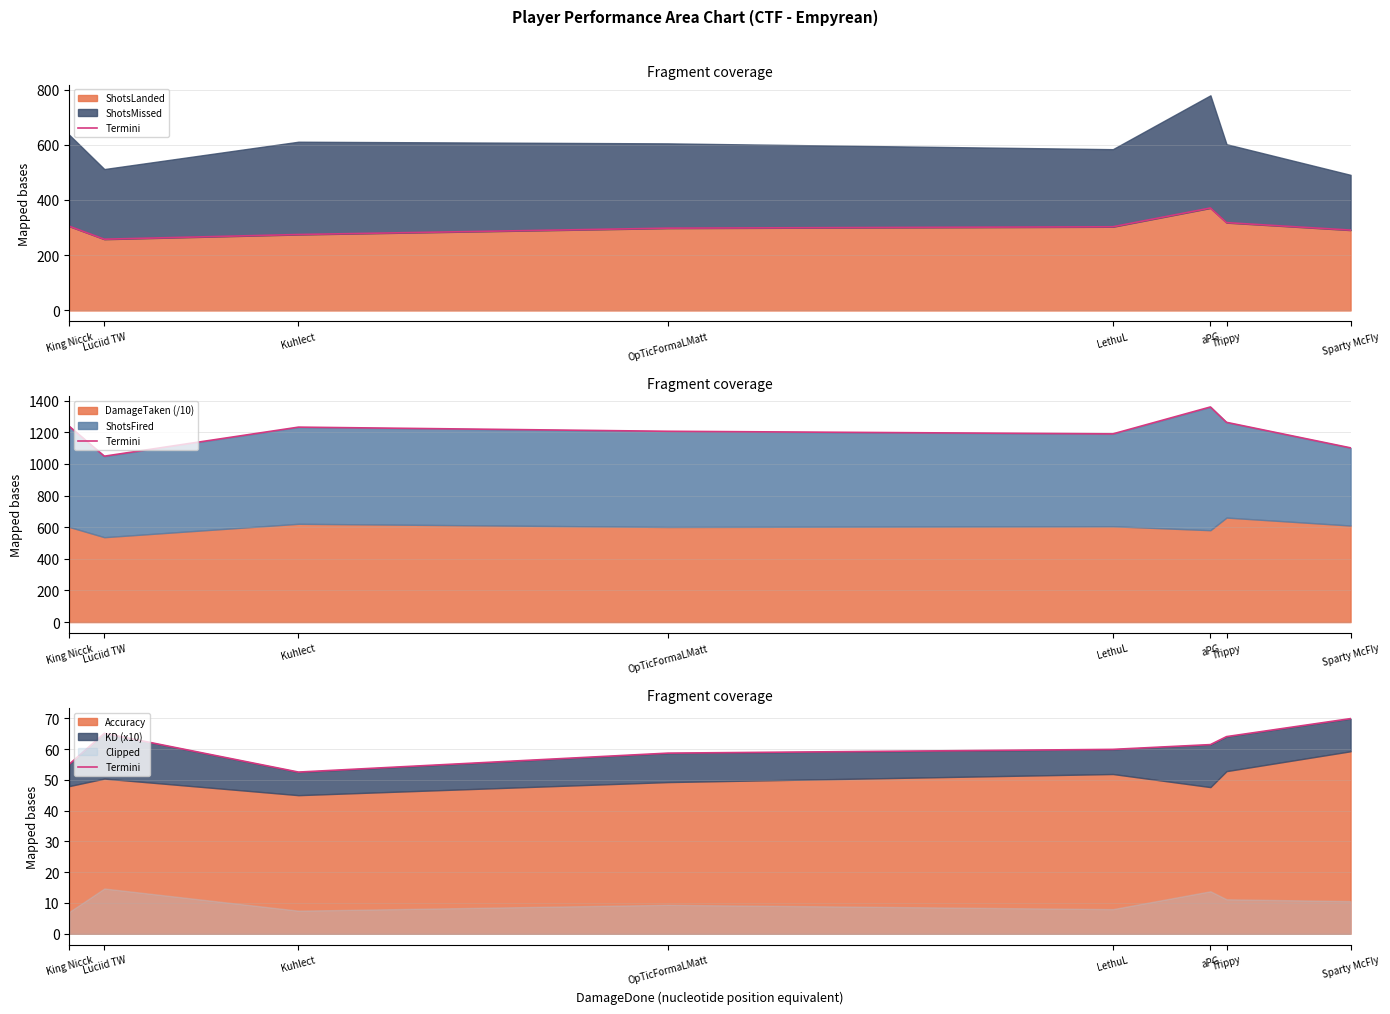

How many categories are shown in the chart?

8